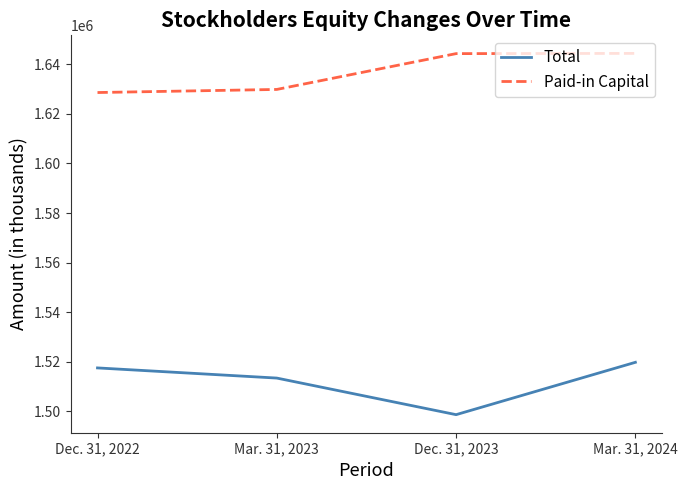

Count the number of categories in the chart.

4